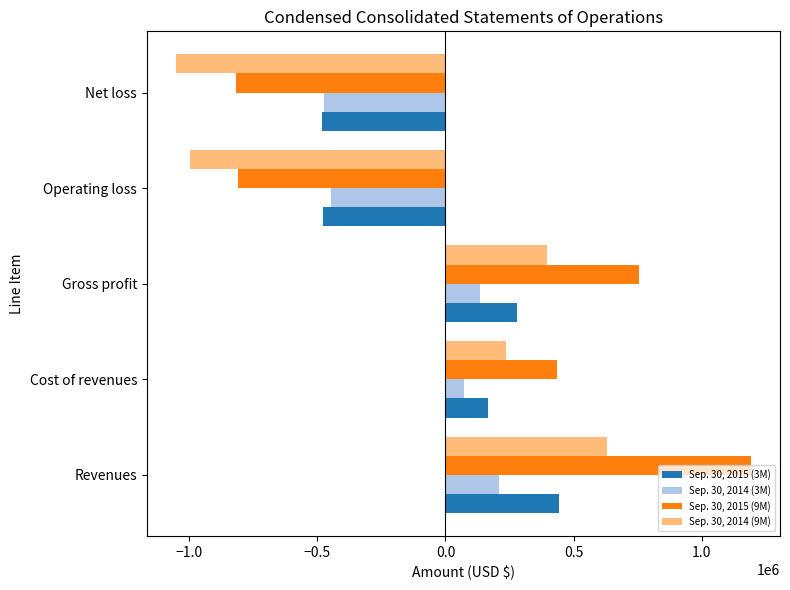

What is the spread (max minus min) of values at Gross profit?

621396